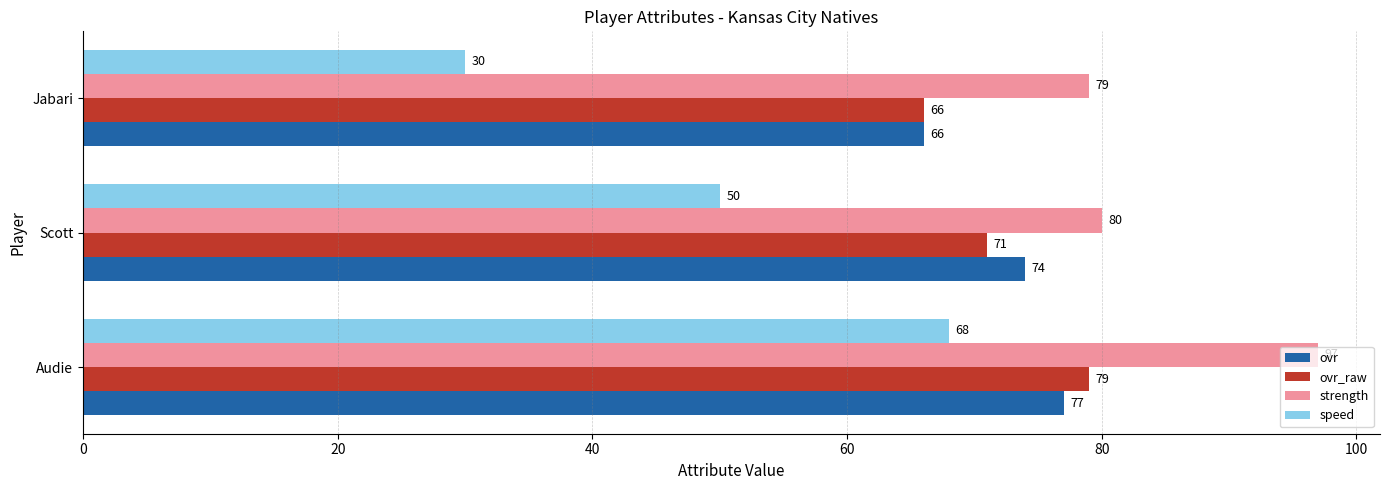

Which series has the widest spread of values?

speed